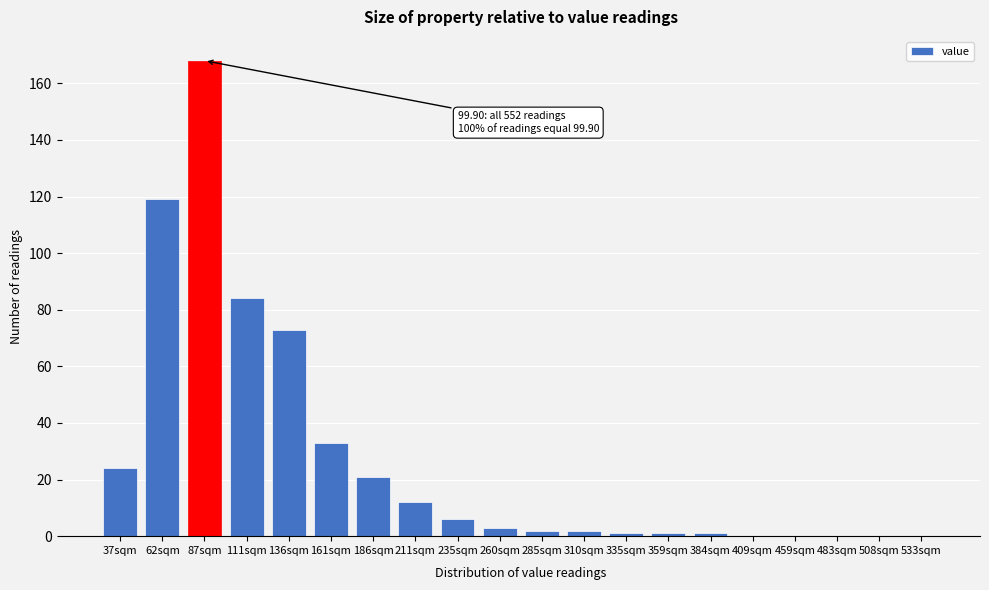

Reading left to right, transcribe all the data shown in this chart.

37sqm=24	62sqm=119	87sqm=168	111sqm=84	136sqm=73	161sqm=33	186sqm=21	211sqm=12	235sqm=6	260sqm=3	285sqm=2	310sqm=2	335sqm=1	359sqm=1	384sqm=1	409sqm=0	459sqm=0	483sqm=0	508sqm=0	533sqm=0